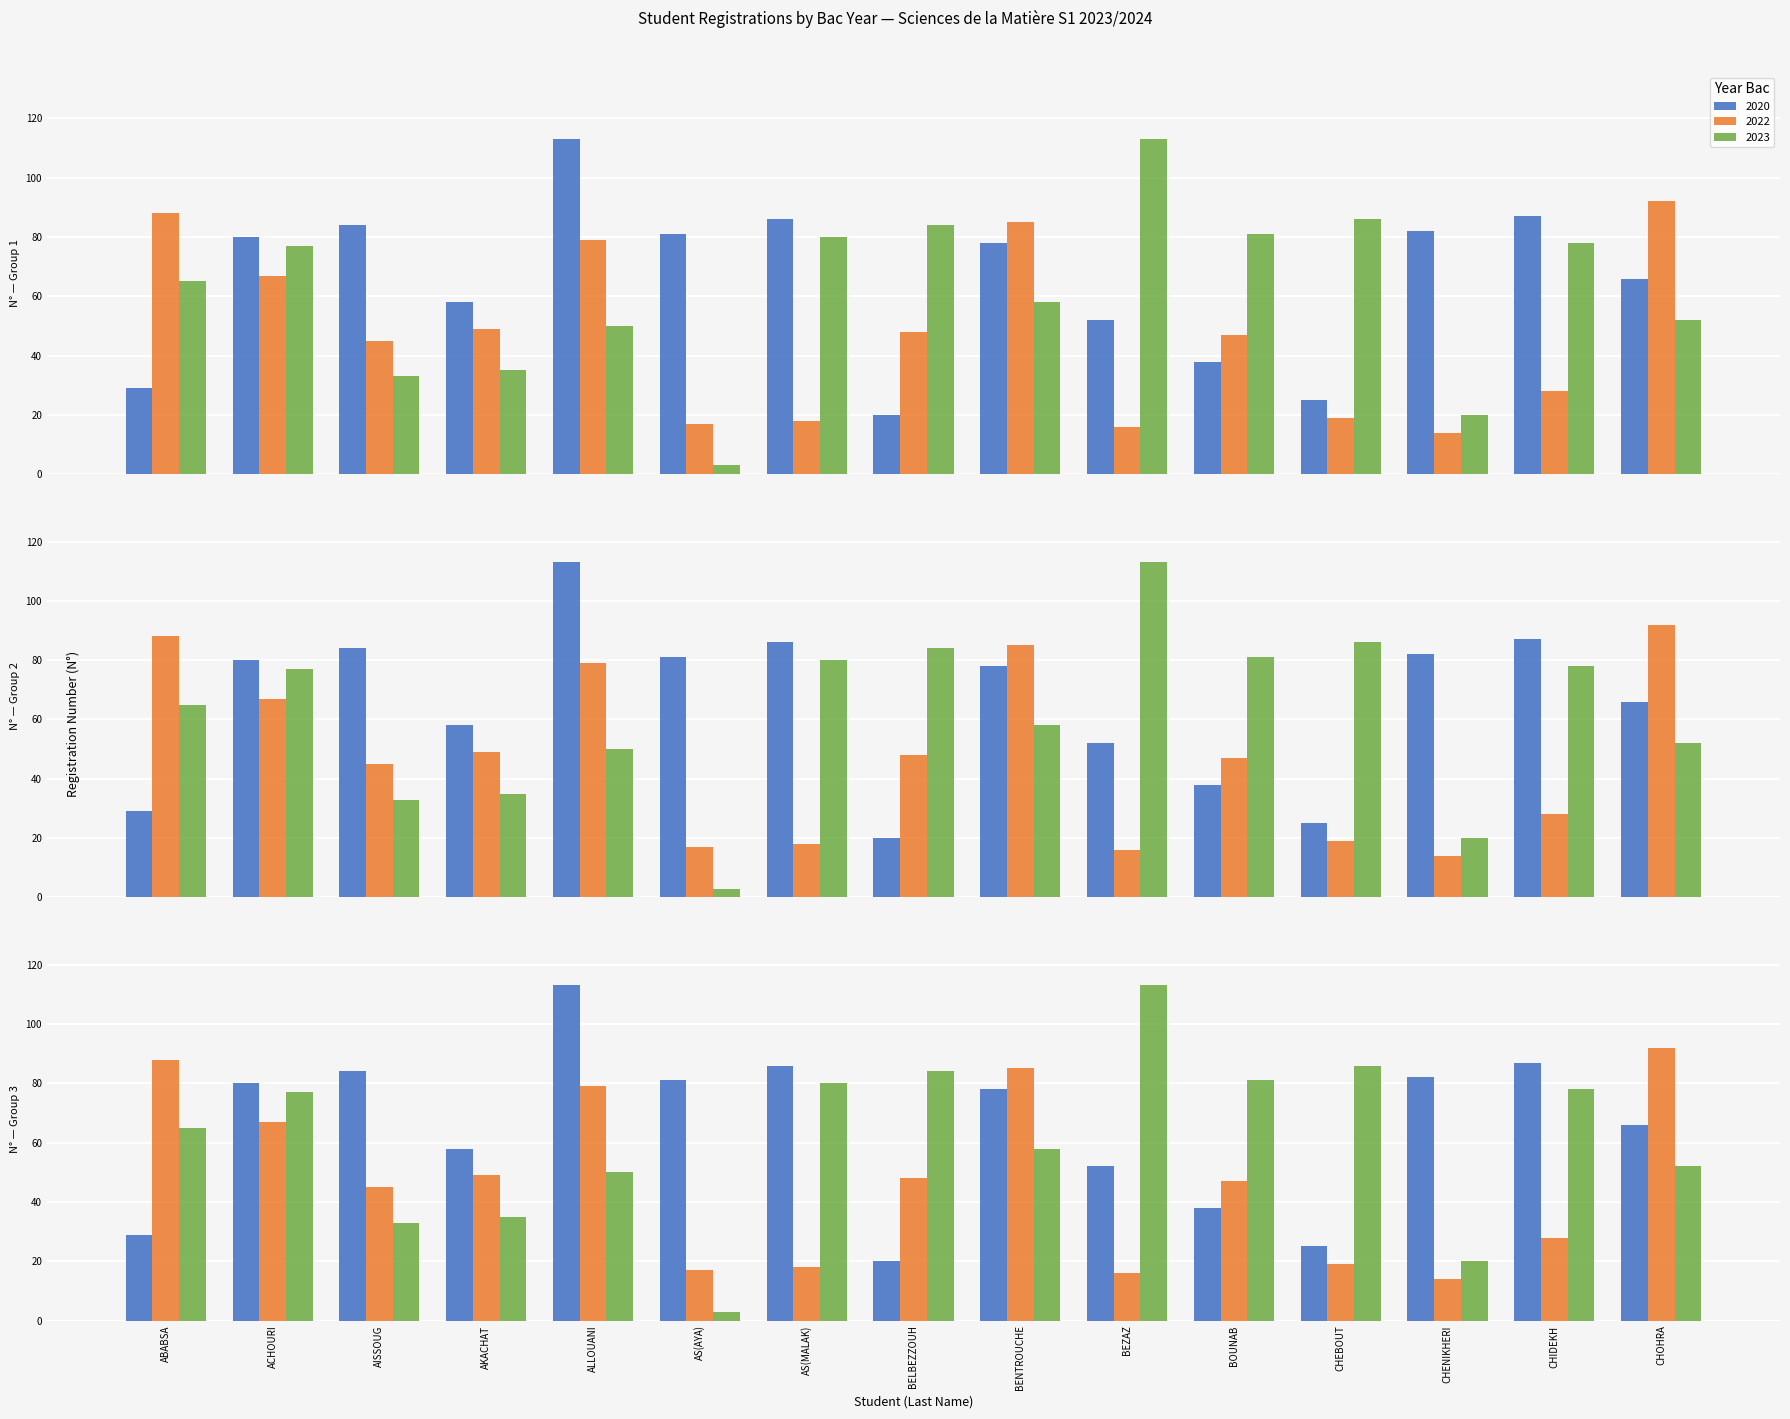

What is the sum of the 2022 values at BELBEZZOUH and CHOHRA?

140